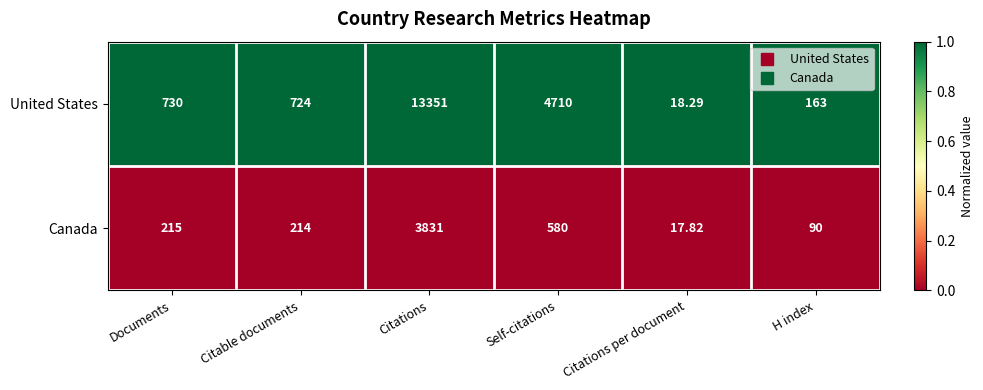

At which category is the sum across all series the highest?

Citations